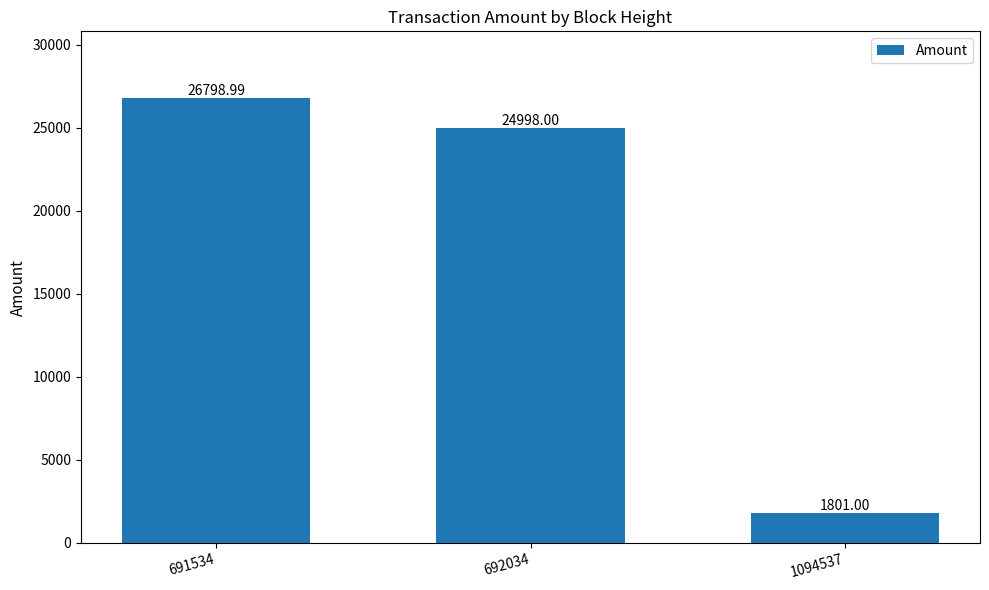

What is the value of the 1st bar from the left?

26799.0